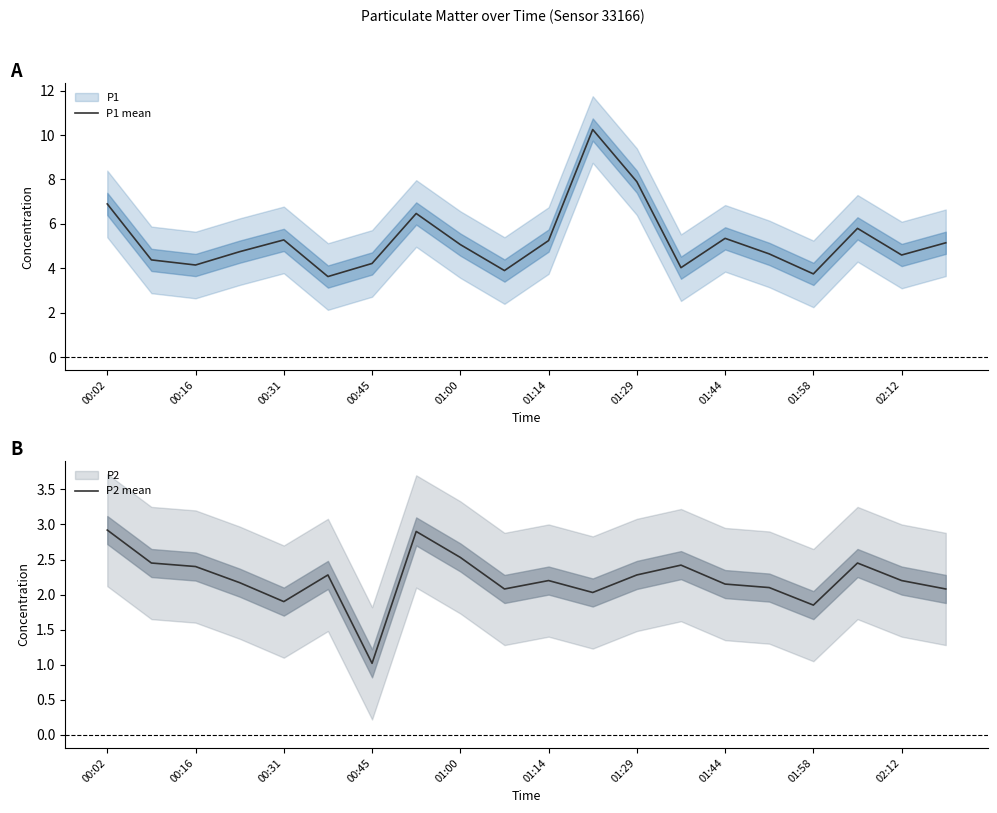

True or false: P2 mean and P1 mean cross at least once.

False